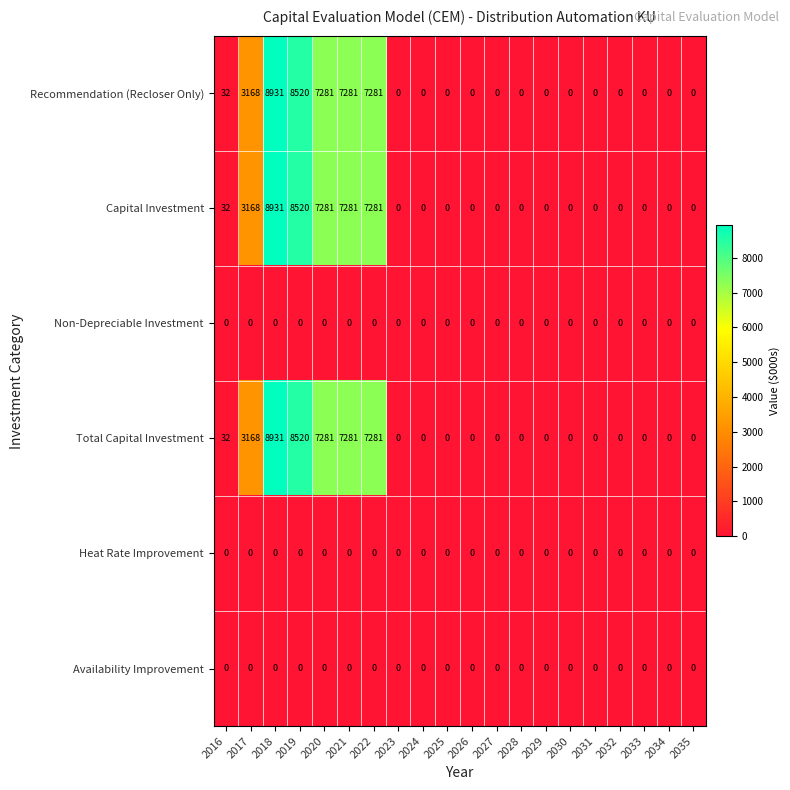

The value of Total Capital Investment at 2031 is 0. True or false?

True